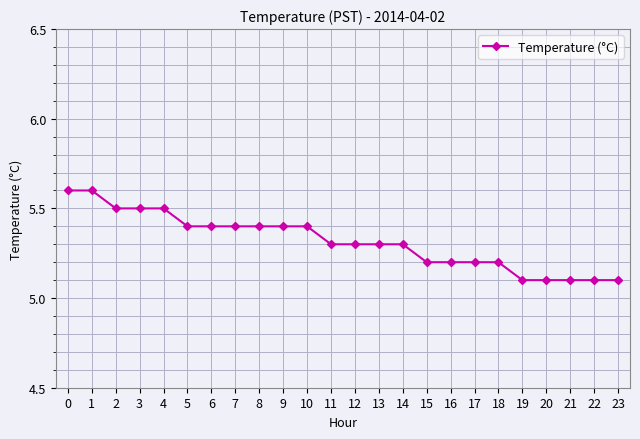

Reading left to right, what are all the values shown in this chart?

5.6	5.6	5.5	5.5	5.5	5.4	5.4	5.4	5.4	5.4	5.4	5.3	5.3	5.3	5.3	5.2	5.2	5.2	5.2	5.1	5.1	5.1	5.1	5.1